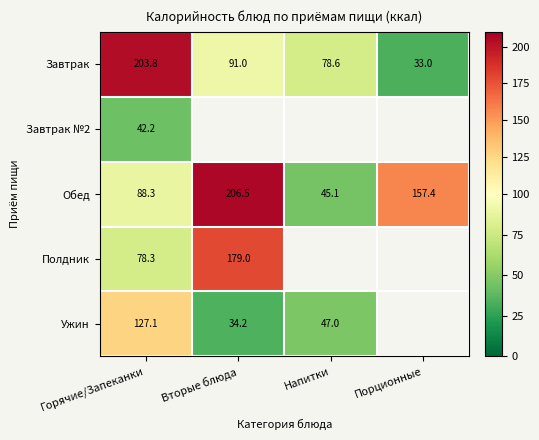

Is the value of Обед at Горячие/Запеканки greater than the value of Ужин at Горячие/Запеканки?

No